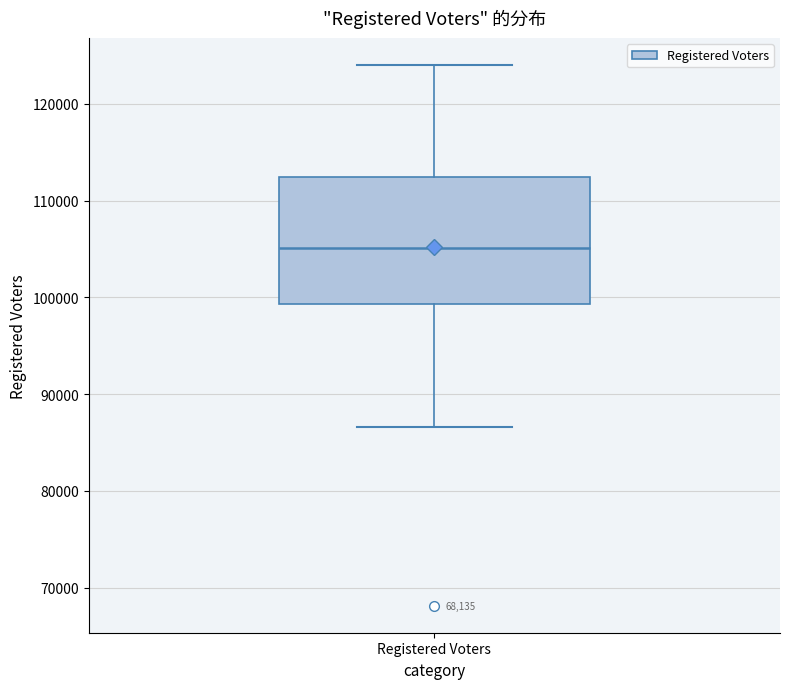

Read this box plot against the y-axis: the position of the median line, the range covered by the box, and the ends of both whiskers. The values are not printed on the chart, so give them approximately, as read against the axis.

median 105000, box 99000 to 112000, whiskers 87000 to 124000